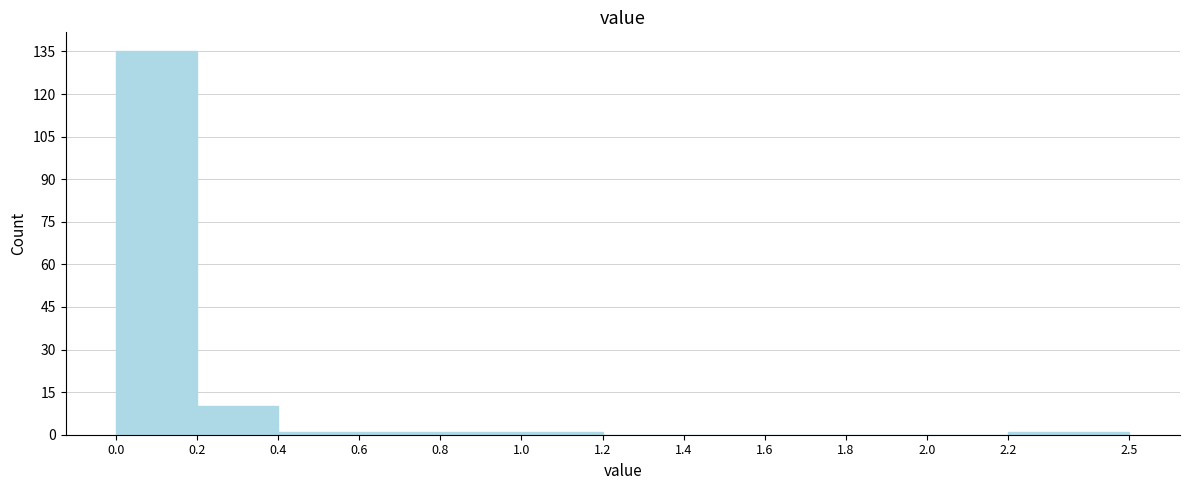

Reading left to right, transcribe this chart: for each bar, give the range it covers on the x-axis and its height. The values are not printed on the chart, so give them approximately, as read against the axis.

0.0 to 0.2: 136
0.2 to 0.4: 10
0.4 to 0.6: under 2
0.6 to 0.8: under 2
0.8 to 1.0: under 2
1.0 to 1.2: under 2
1.2 to 1.4: 0
1.4 to 1.6: 0
1.6 to 1.8: 0
1.8 to 2.0: 0
2.0 to 2.2: 0
2.2 to 2.5: under 2